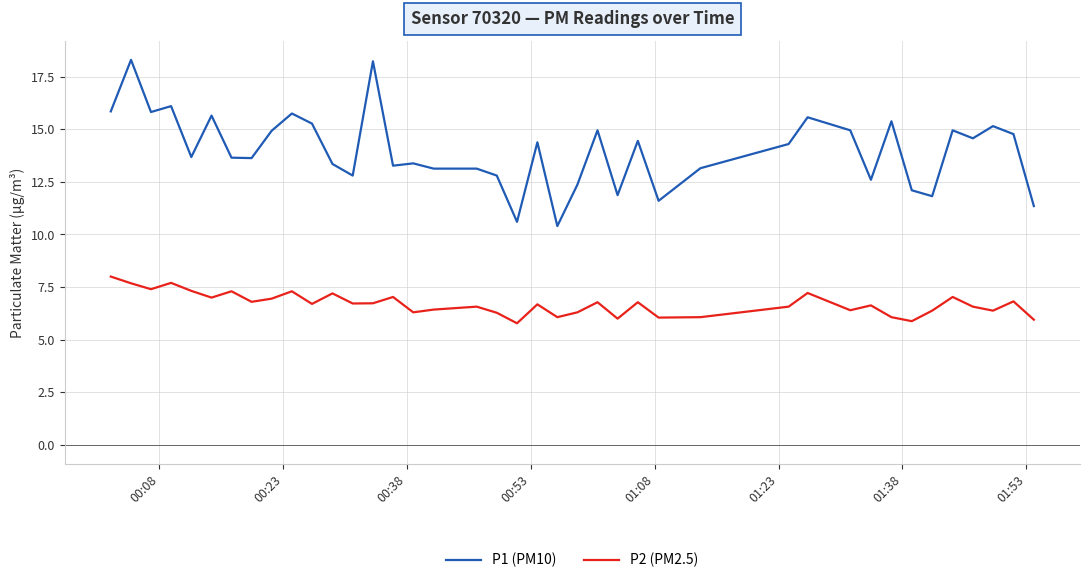

How many lines are shown in the chart?

2